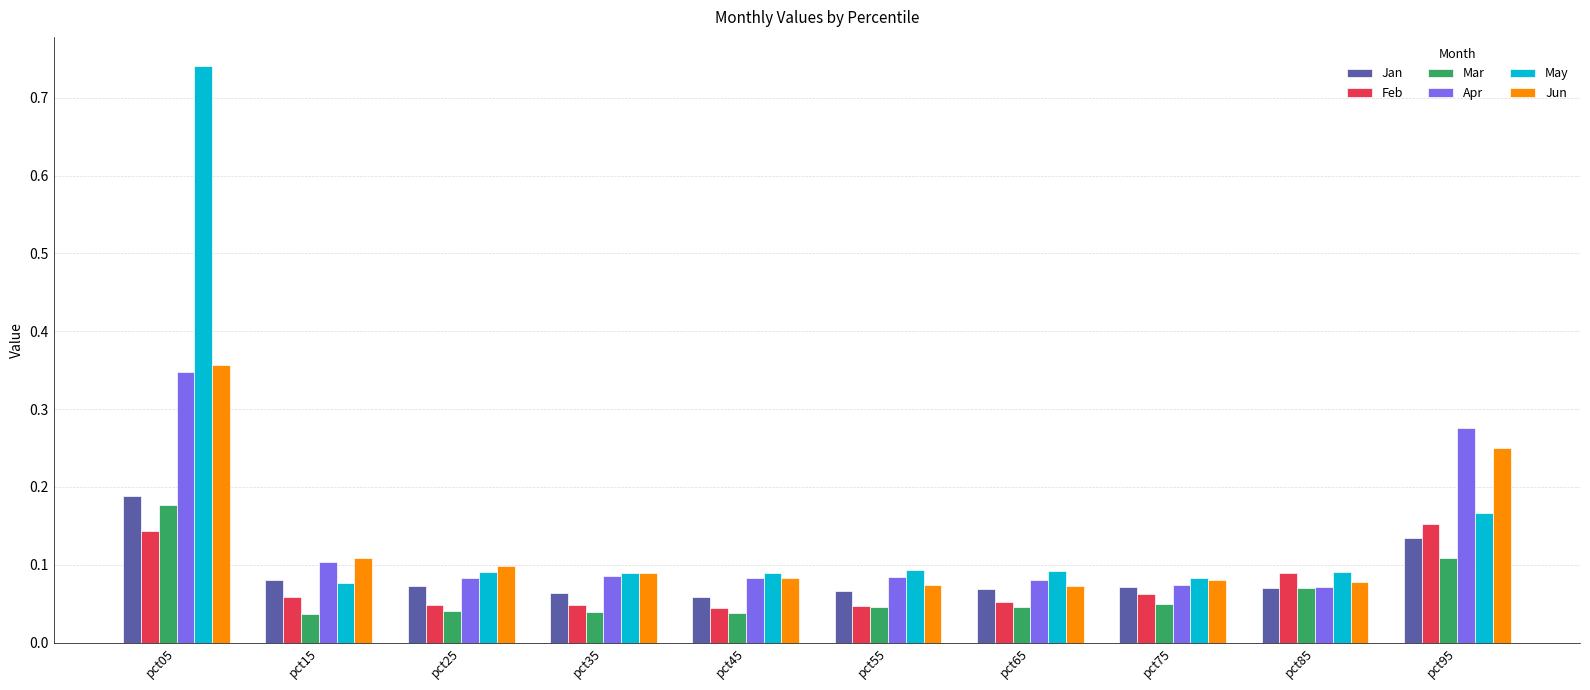

The Jan series shows 0.1 at pct95. True or false?

True